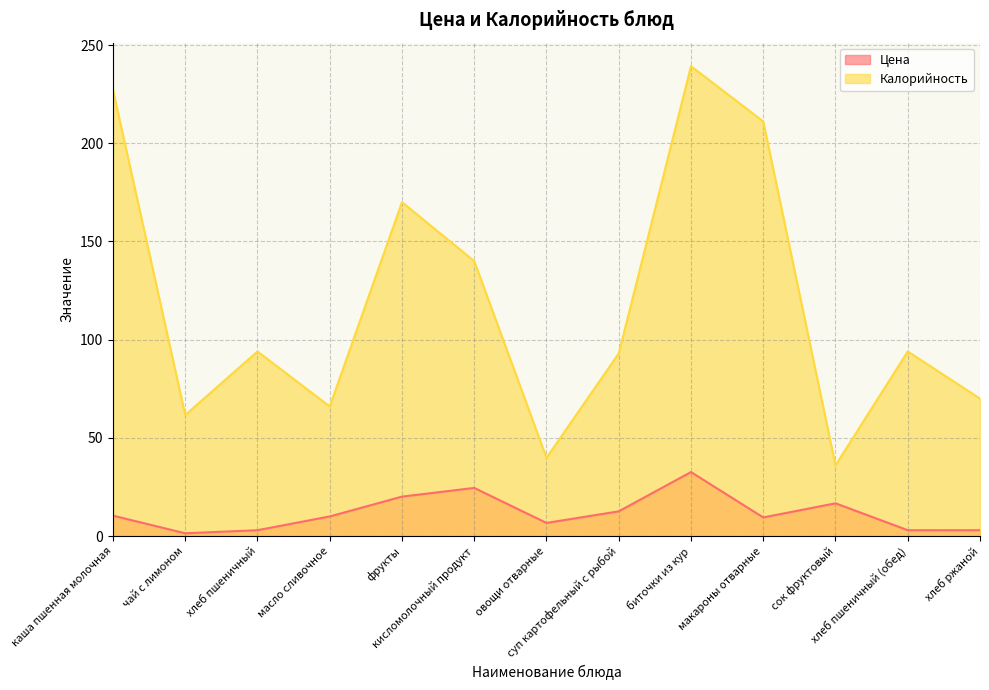

The Калорийность series shows 58.8 at кисломолочный продукт. True or false?

False